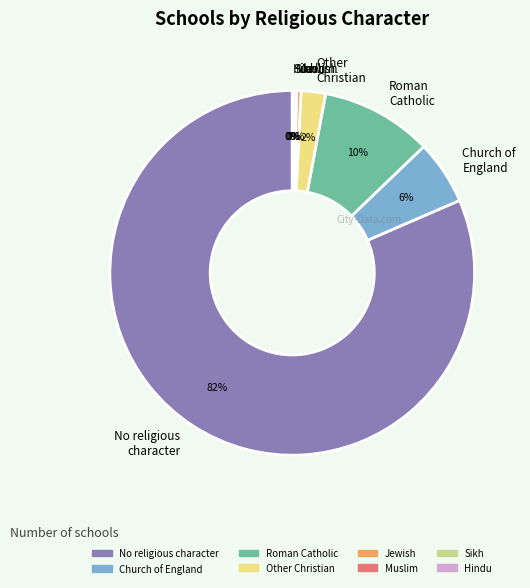

To the nearest percent, what is the average slice percentage?

12%